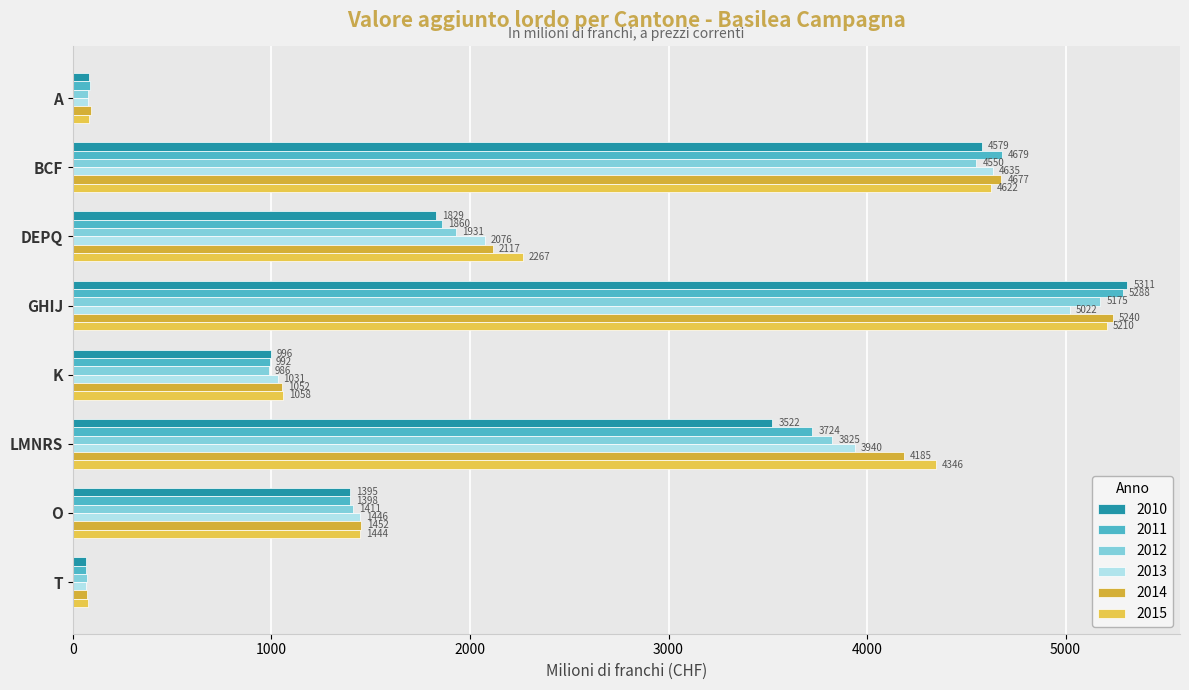

Which category has the lowest value across all series?

T